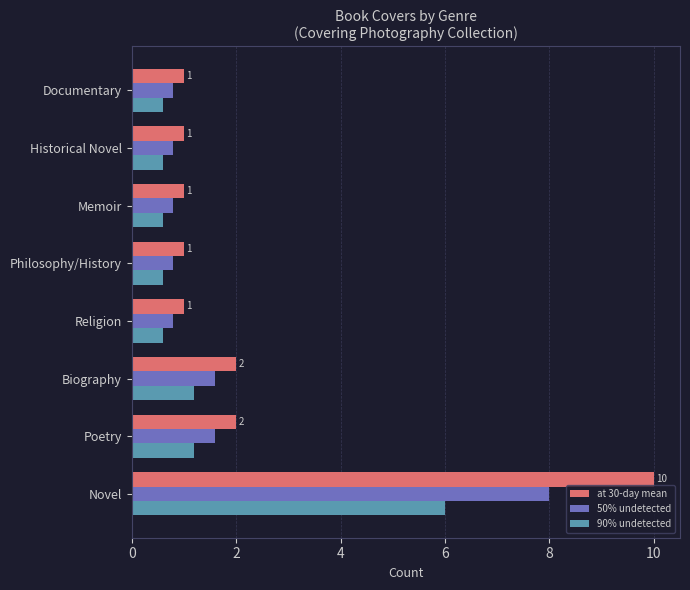

Is it true that at 30-day mean equals 1.0 at Historical Novel?

True